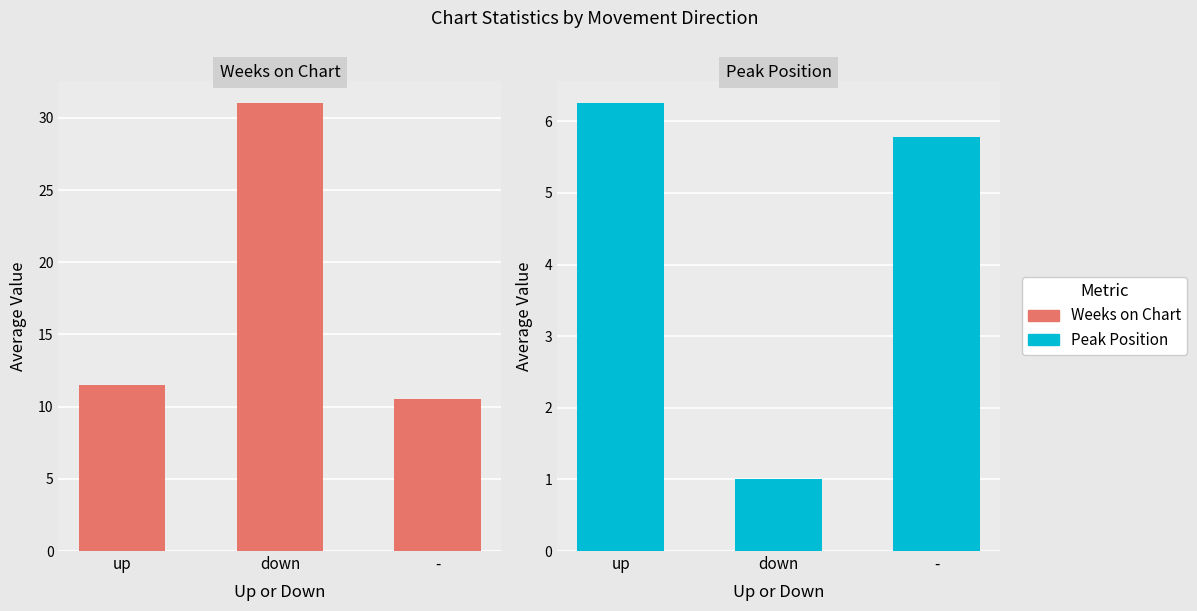

Rank the categories by Peak Position value from lowest to highest.

down, -, up